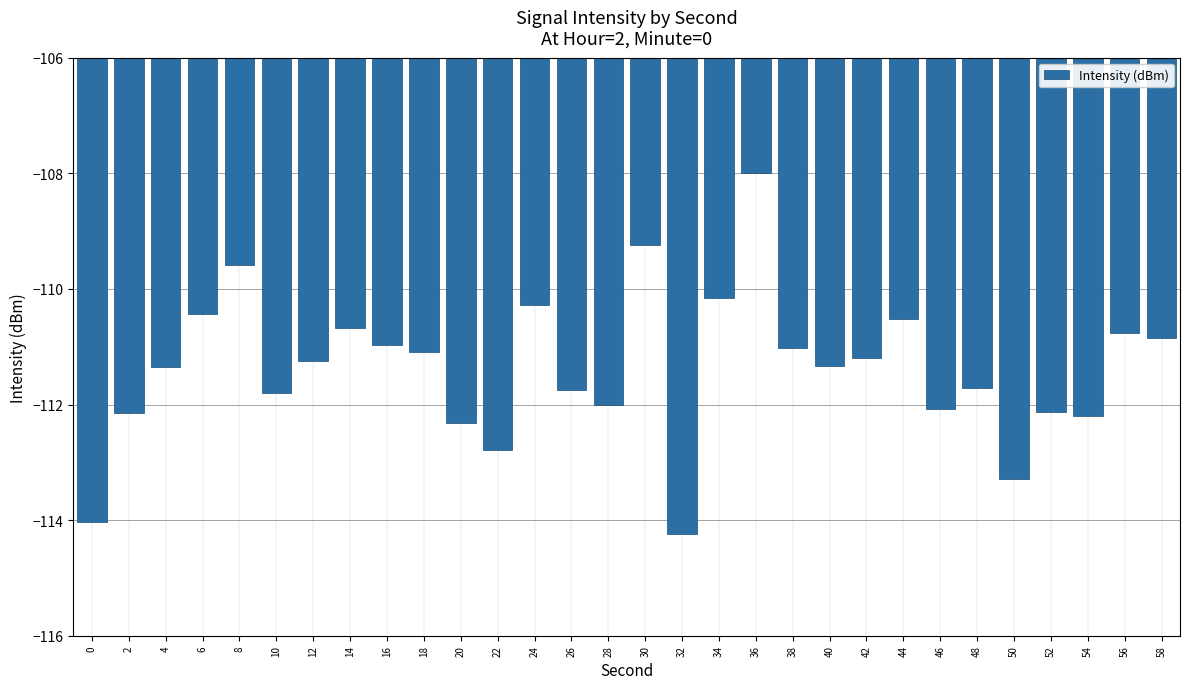

What is the difference between the values at 22 and 34?

2.6